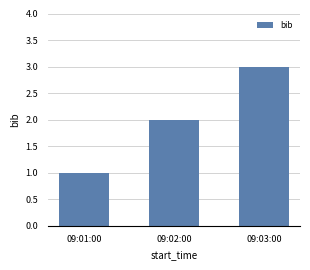

Which has a higher value, 09:03:00 or 09:02:00?

09:03:00